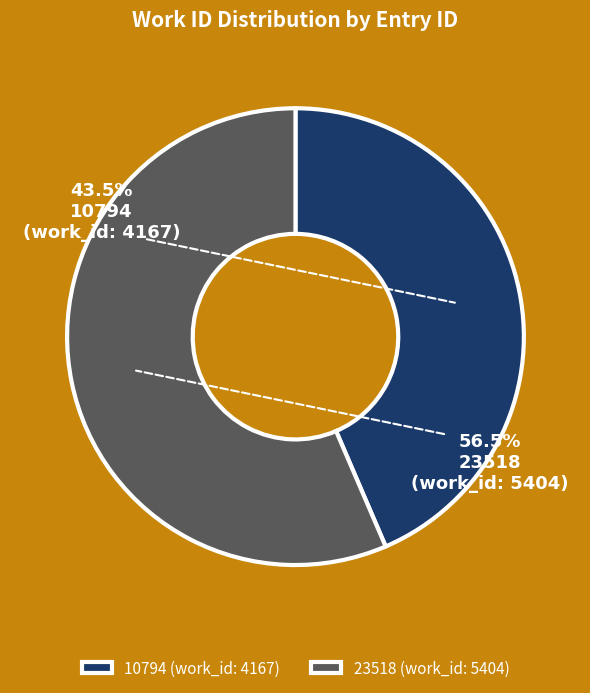

To the nearest percent, what portion does 10794 represent?

44%